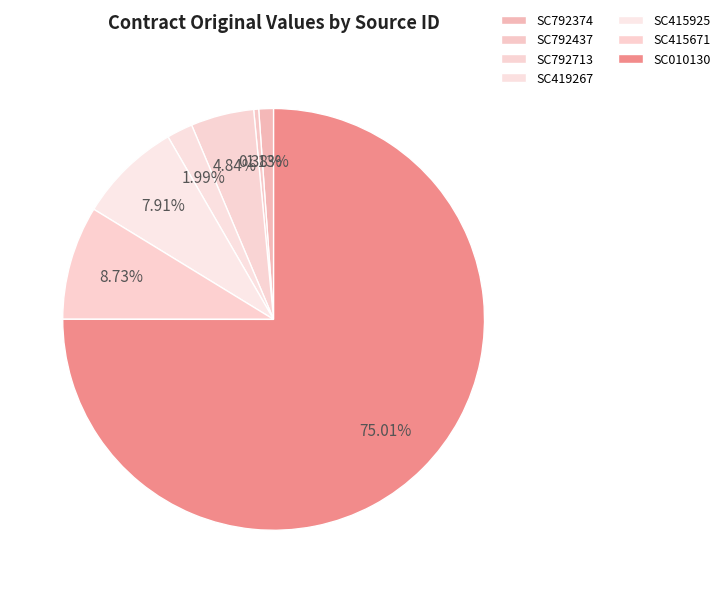

How many segments does this pie chart have?

7